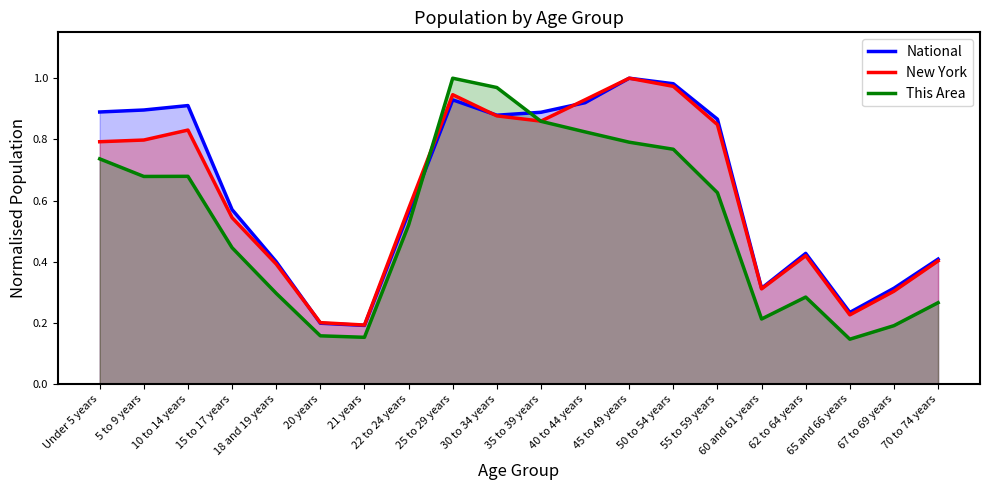

In This Area, how many points are lower than both neighbors (excluding endpoints)?

4